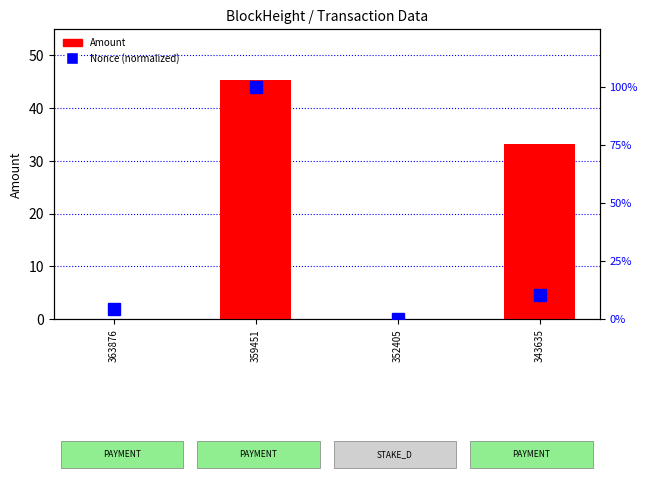

What are all the series names shown in the legend?

Amount, Nonce (normalized)